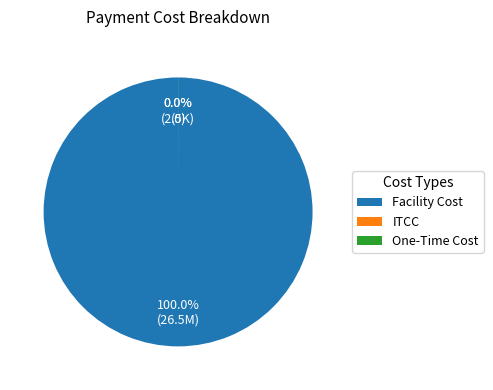

Count the number of slices in the pie.

3